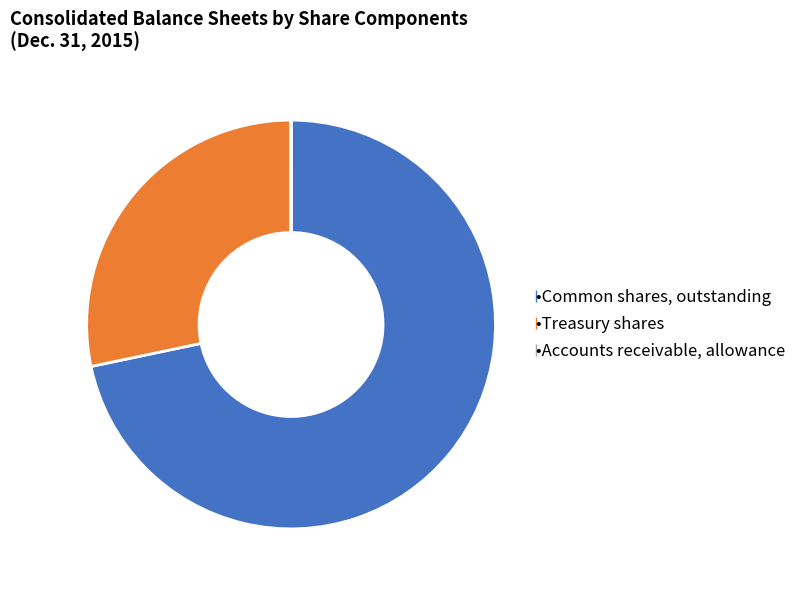

Is there a majority slice in this chart?

Yes